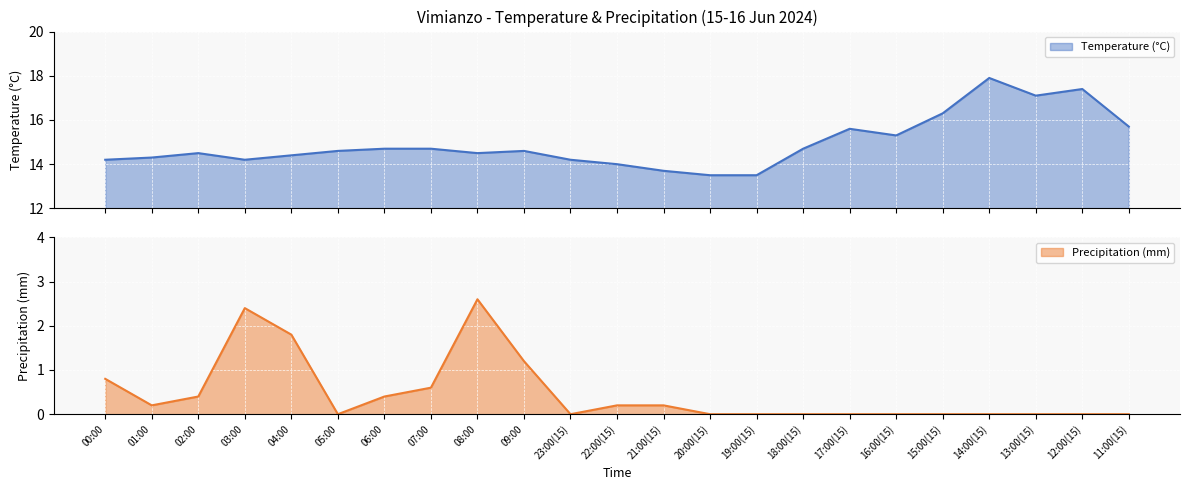

What is the difference between the second highest and second lowest values in the Precipitation (mm) series?

2.4